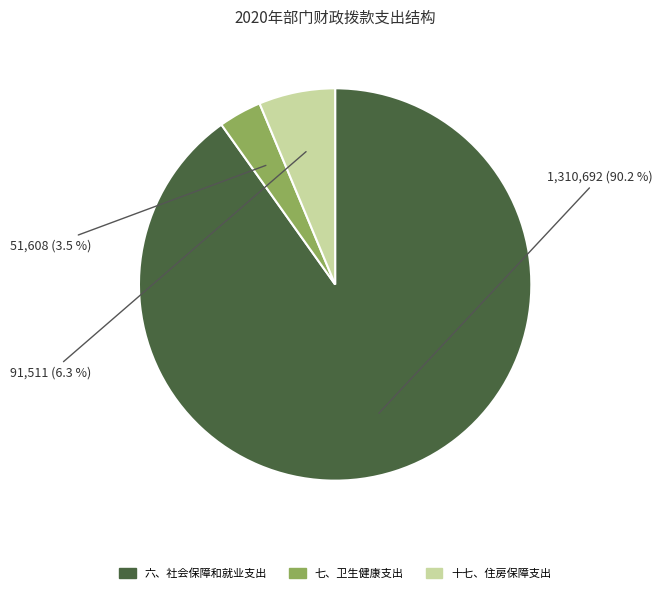

Which has a higher value, 六、社会保障和就业支出 or 十七、住房保障支出?

六、社会保障和就业支出